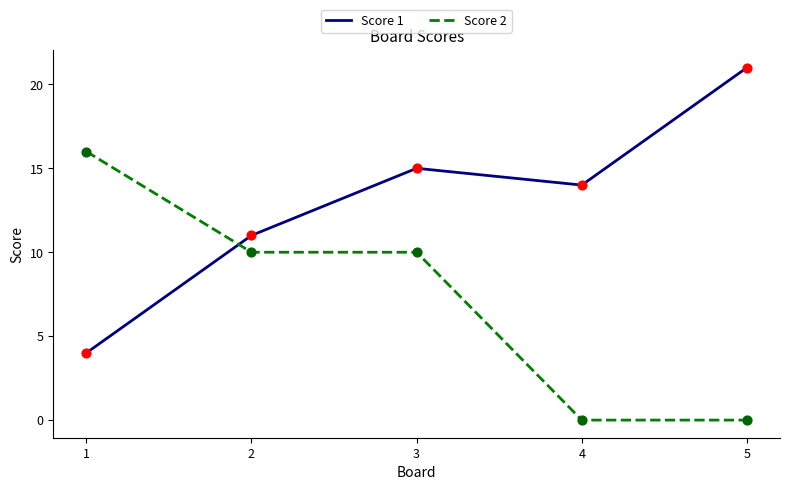

What is the total value across all series at 3?

25